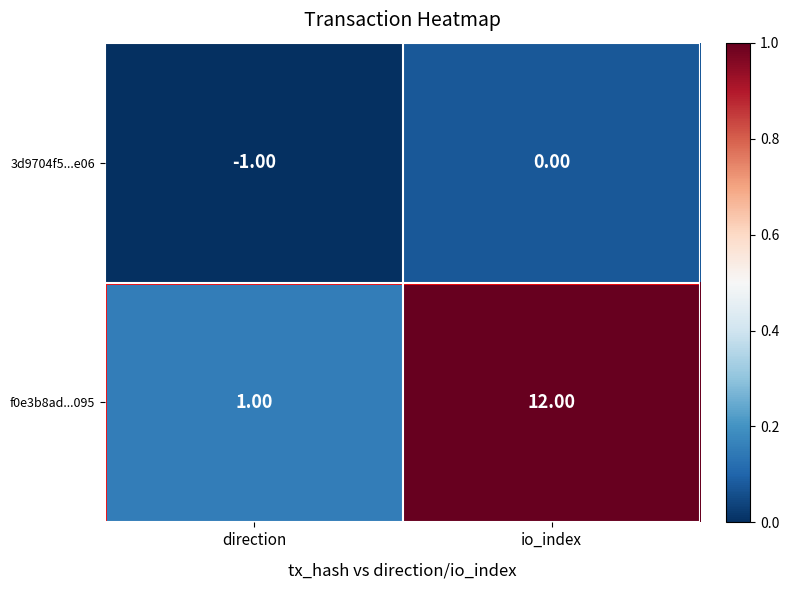

Is the value of 3d9704f5...e06 at io_index greater than the value of f0e3b8ad...095 at direction?

No